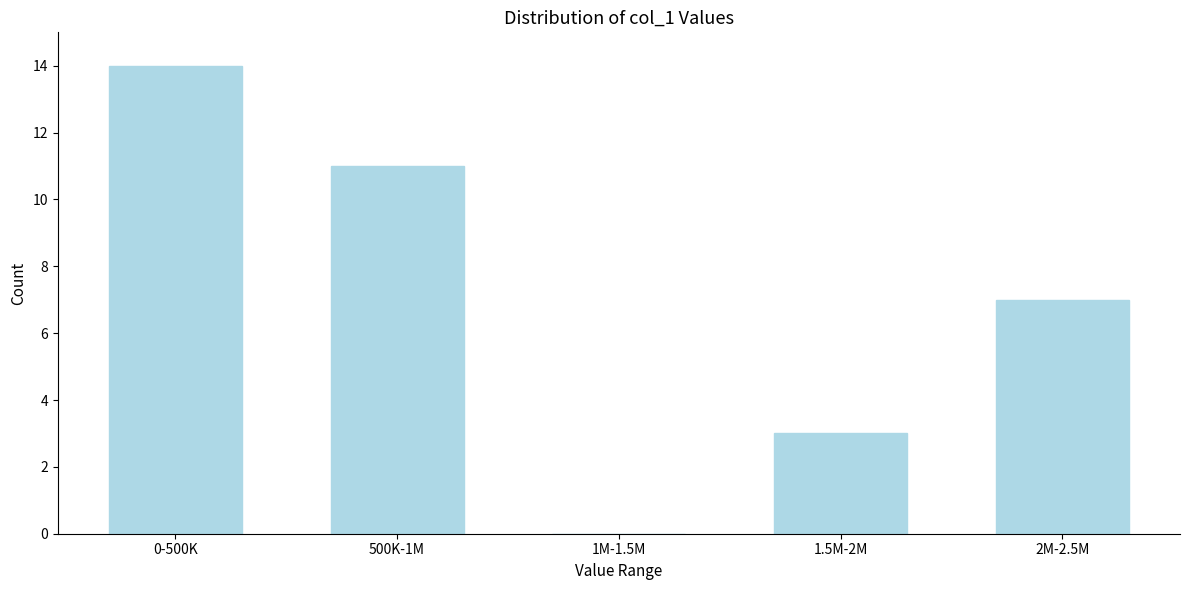

Reading left to right, list all the values displayed in this chart.

0-500K=14	500K-1M=11	1M-1.5M=0	1.5M-2M=3	2M-2.5M=7